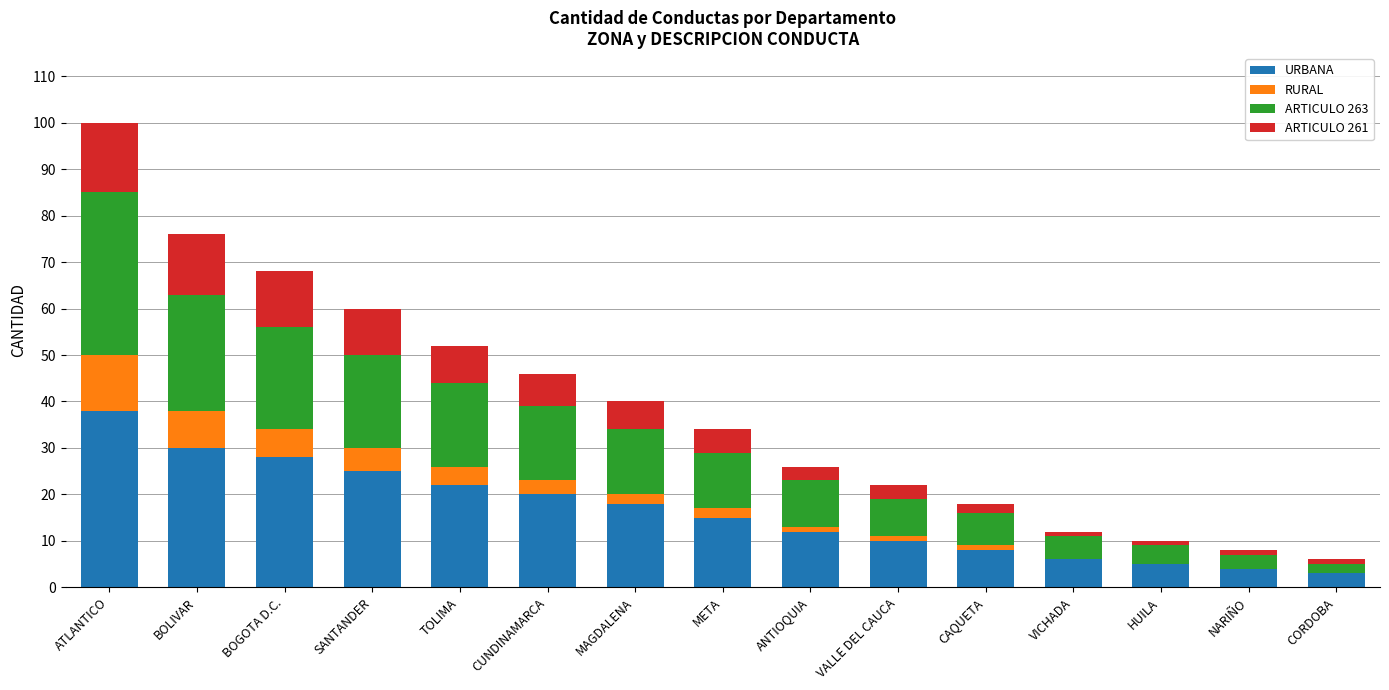

What is the maximum value for URBANA?

38